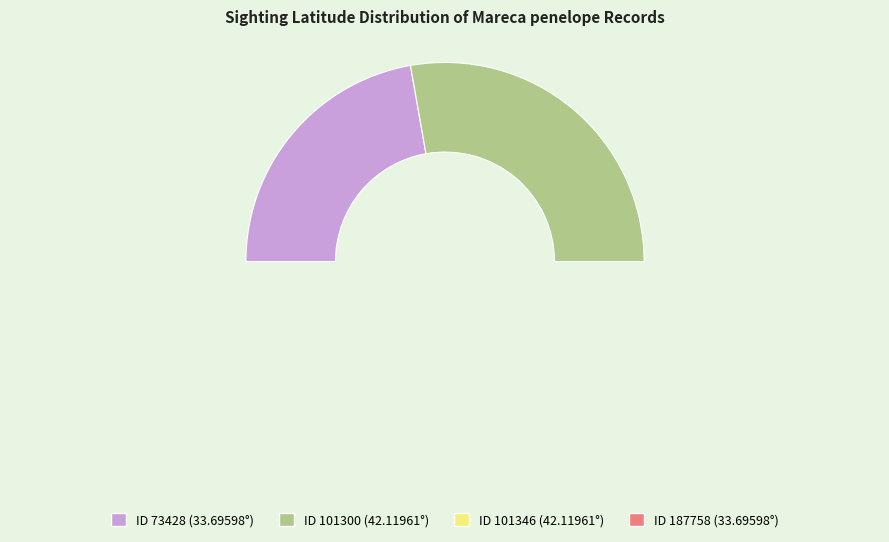

True or false: 101346 accounts for 28% of the total.

True